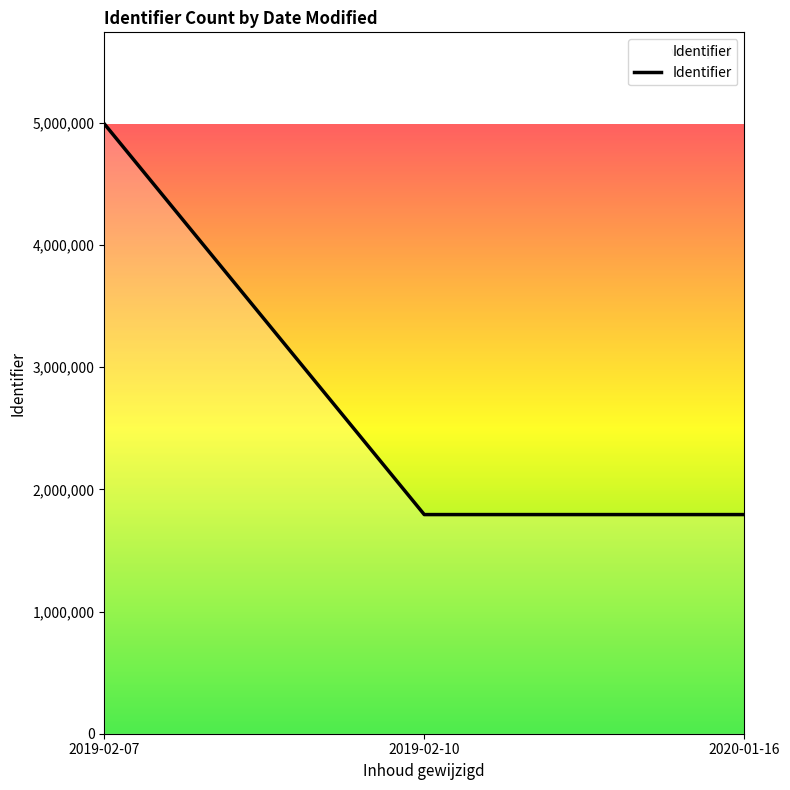

What is the average value?

2860524